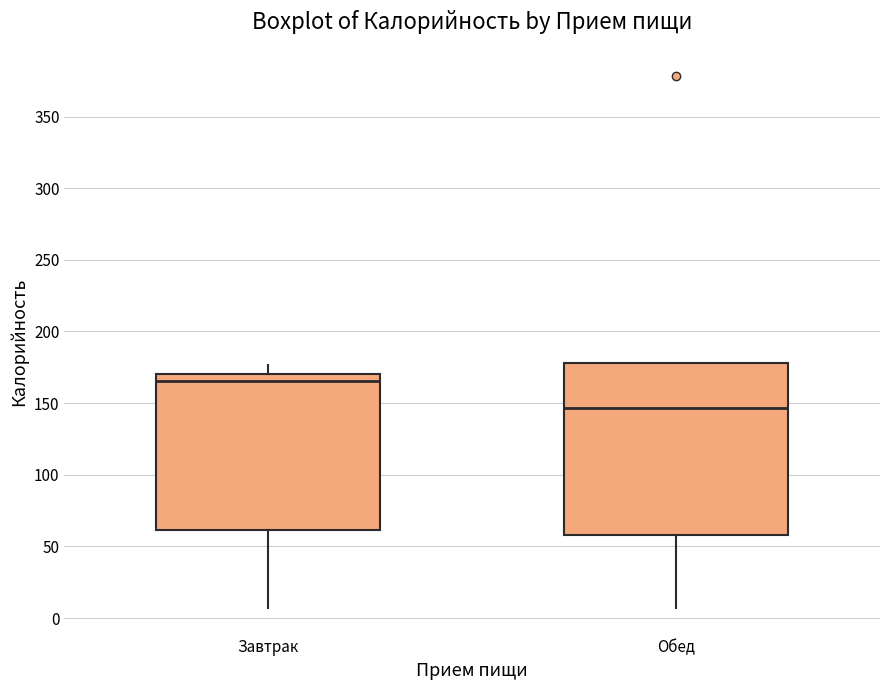

Where does the upper whisker of the box for Завтрак end on the y-axis? The values are not printed on the chart, so give them approximately, as read against the axis.

175